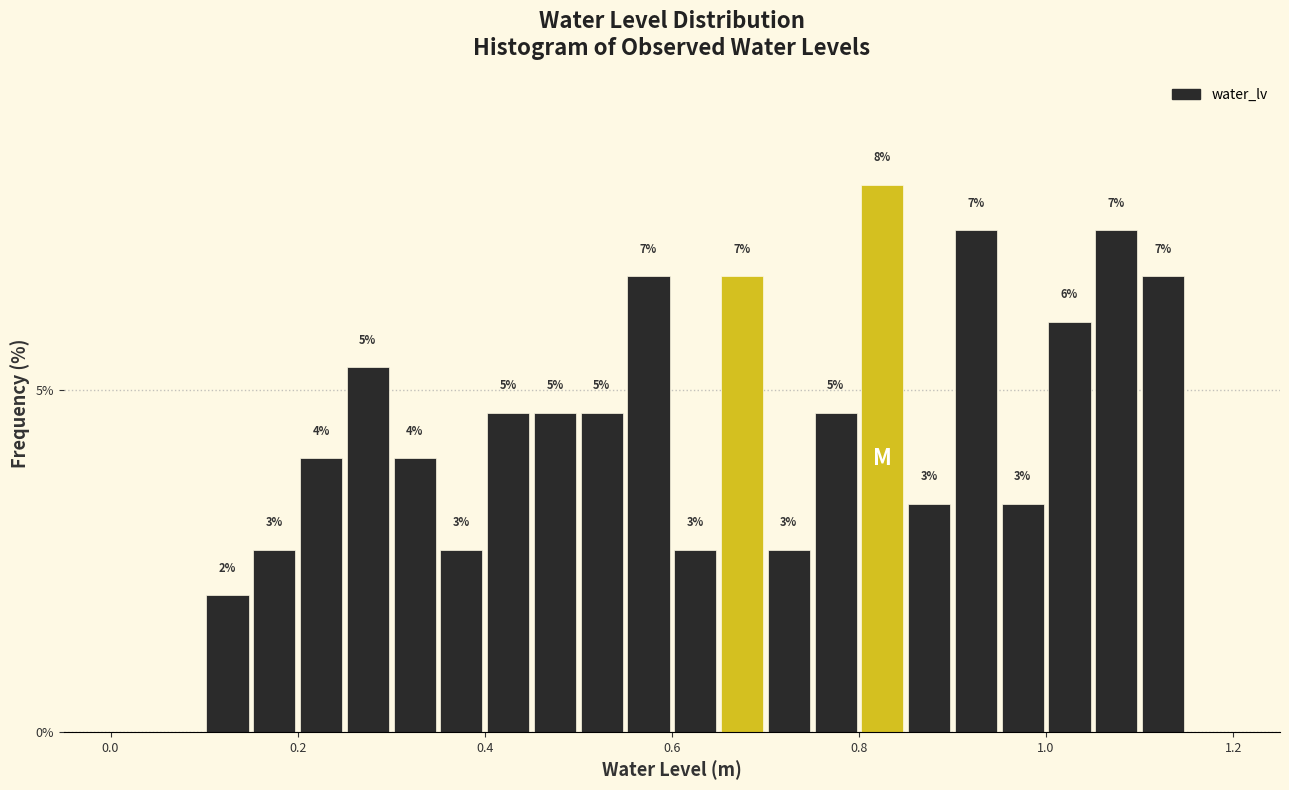

Read against the x-axis, roughly where is the centre of the tallest bar?

0.82